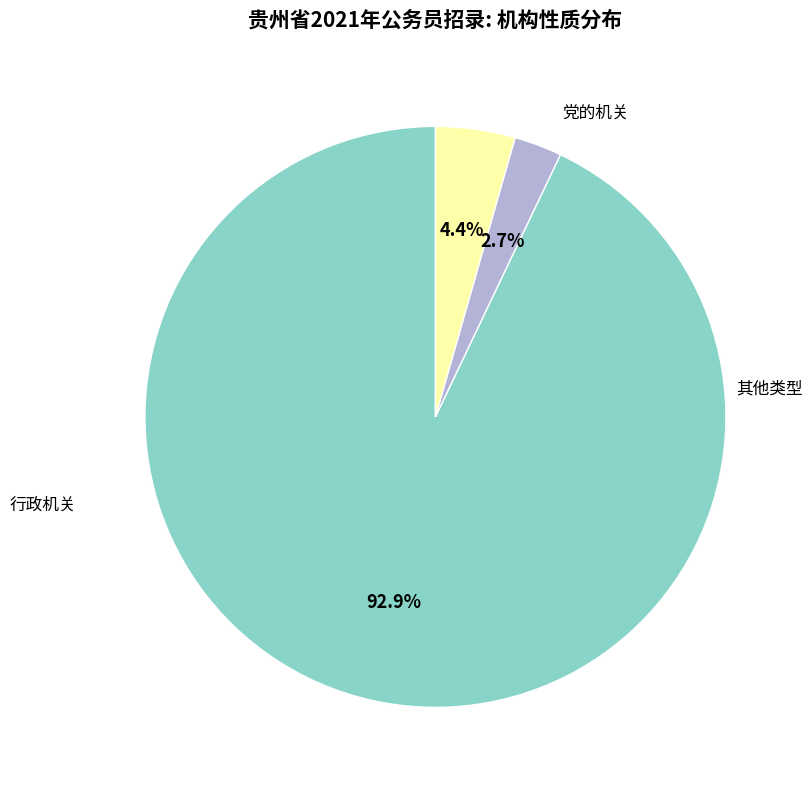

Is there a majority slice in this chart?

Yes